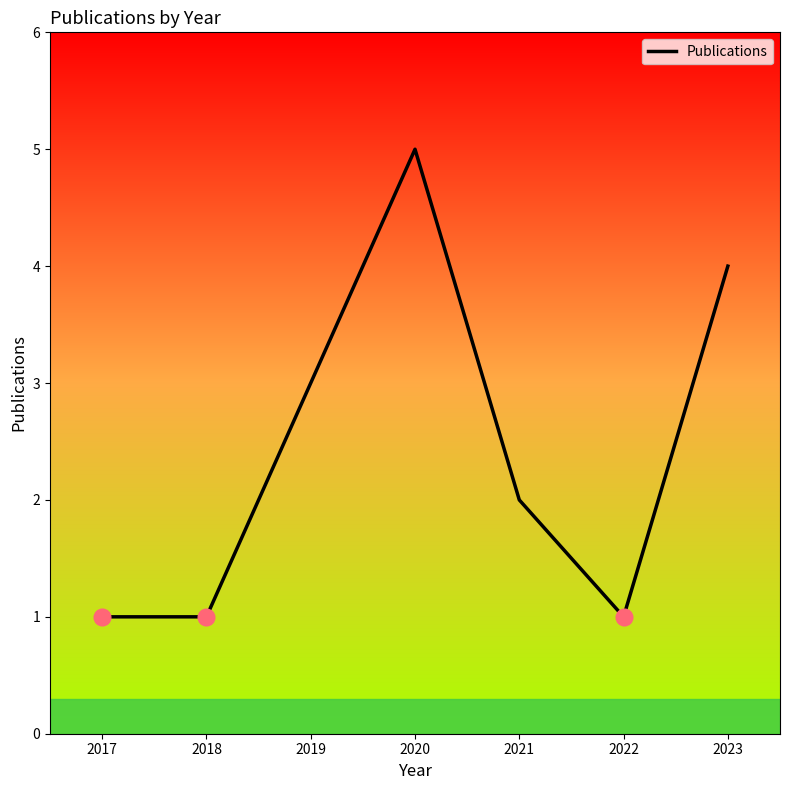

What is the average value?

2